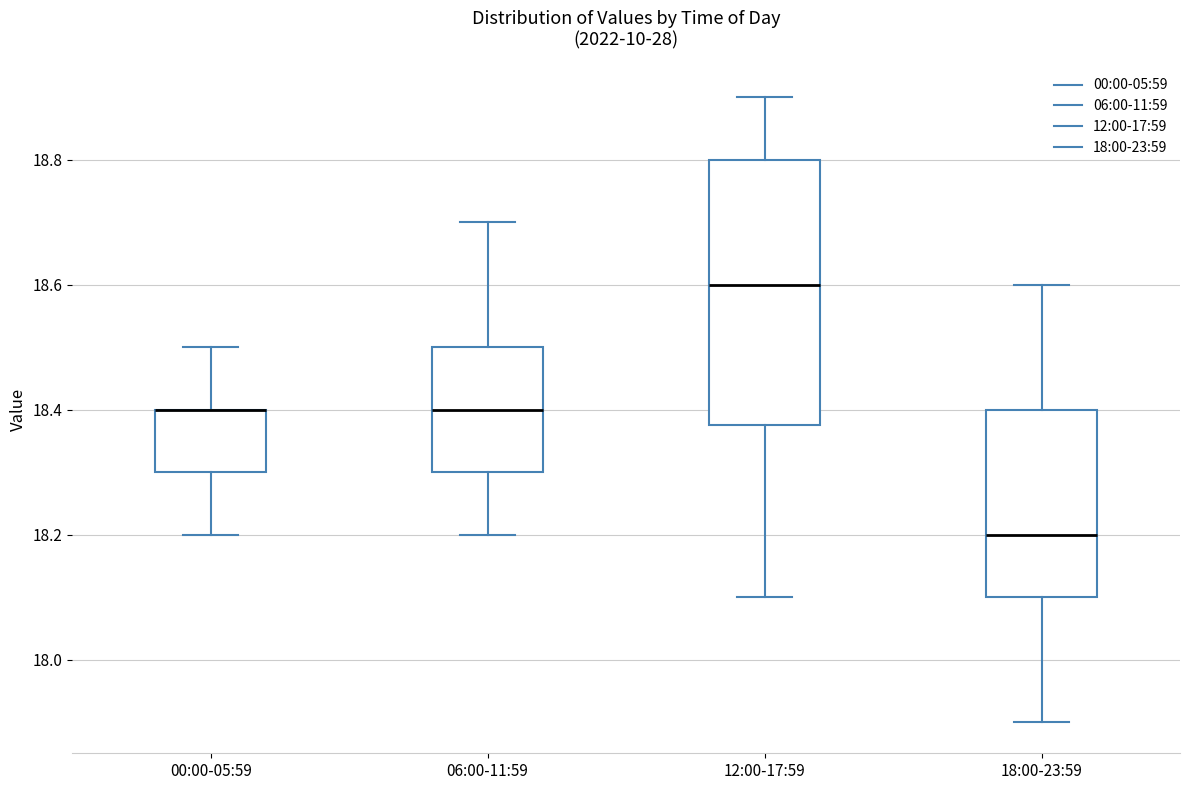

Reading left to right, read every box against the y-axis: the position of its median line, the range the box covers, and the ends of its whiskers. The values are not printed on the chart, so give them approximately, as read against the axis.

00:00-05:59: median 18.40 (drawn on the box's upper edge), box 18.30 to 18.40, whiskers 18.20 to 18.50
06:00-11:59: median 18.40, box 18.30 to 18.50, whiskers 18.20 to 18.70
12:00-17:59: median 18.60, box 18.38 to 18.80, whiskers 18.10 to 18.90
18:00-23:59: median 18.20, box 18.10 to 18.40, whiskers 17.90 to 18.60